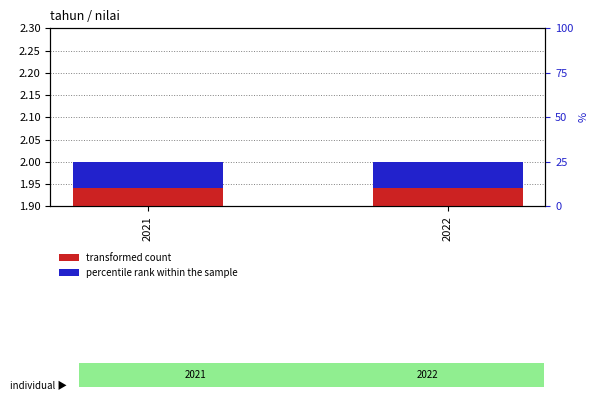

How many groups of bars are there?

2